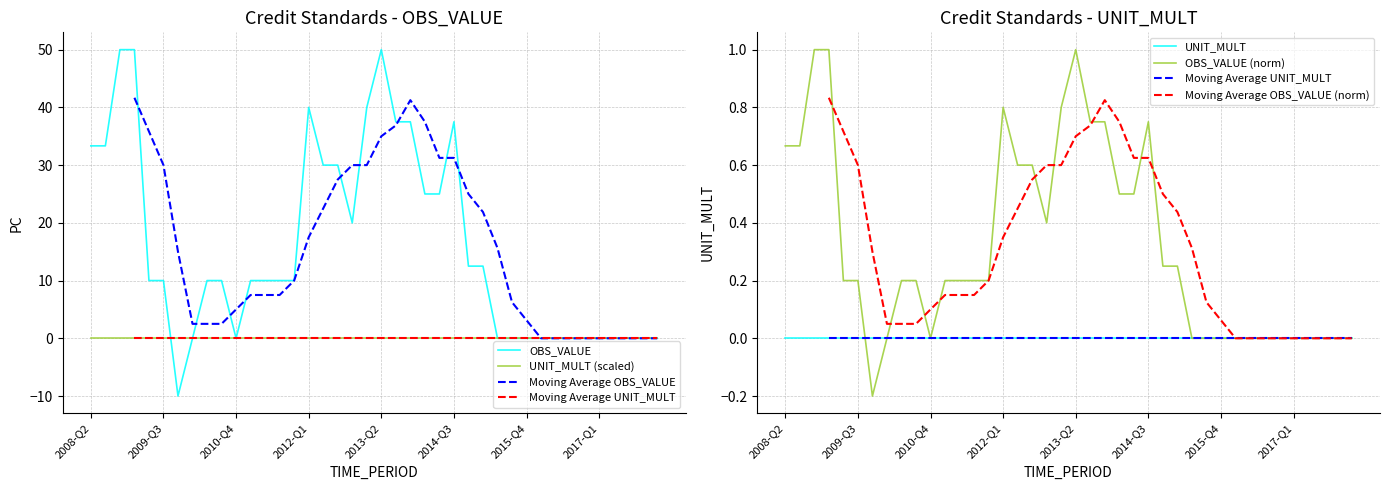

Rank the categories by value from lowest to highest.

2009-Q4, 2010-Q1, 2010-Q4, 2015-Q2, 2015-Q3, 2015-Q4, 2016-Q1, 2016-Q2, 2016-Q3, 2016-Q4, 2017-Q1, 2017-Q2, 2017-Q3, 2017-Q4, 2018-Q1, 2009-Q2, 2009-Q3, 2010-Q2, 2010-Q3, 2011-Q1, 2011-Q2, 2011-Q3, 2011-Q4, 2014-Q4, 2015-Q1, 2012-Q4, 2014-Q1, 2014-Q2, 2012-Q2, 2012-Q3, 2008-Q2, 2008-Q3, 2013-Q3, 2013-Q4, 2014-Q3, 2012-Q1, 2013-Q1, 2008-Q4, 2009-Q1, 2013-Q2